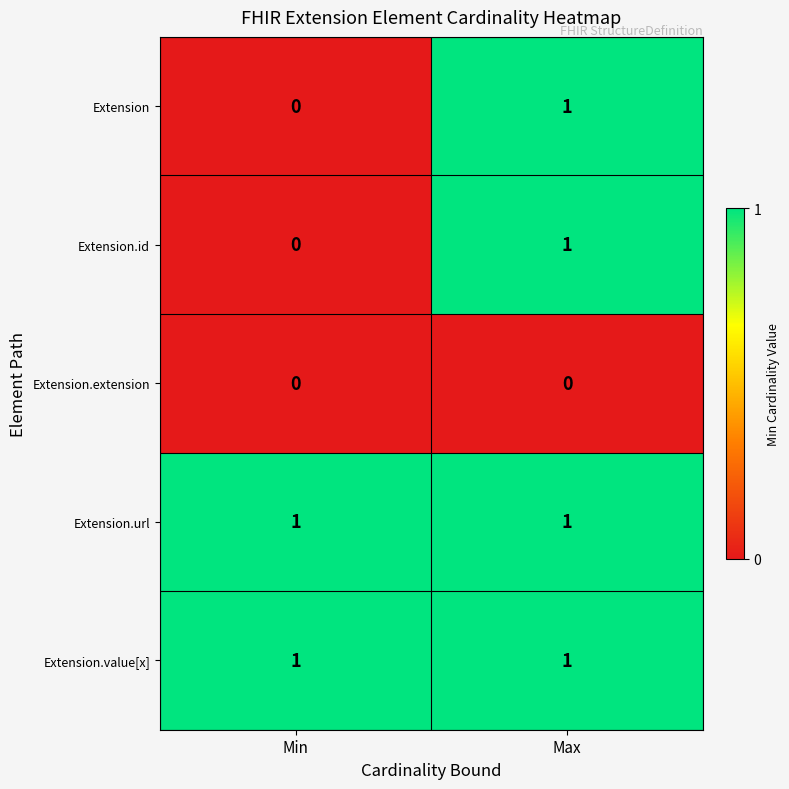

Is the value of Extension.extension at Max greater than the value of Extension.url at Max?

No